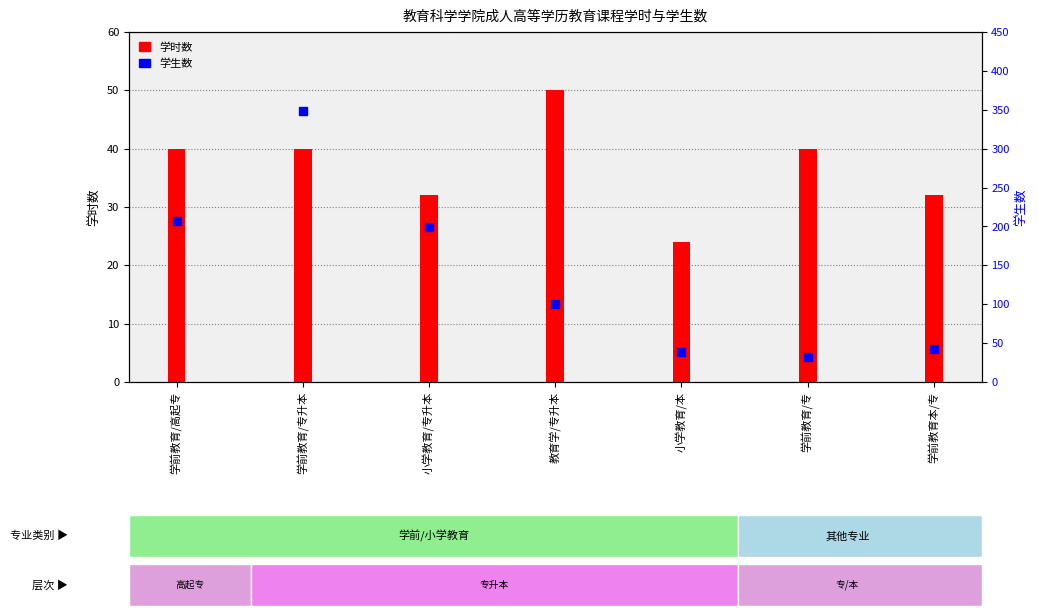

Is the value of 学生数 at 小学教育/本 greater than the value of 学时数 at 学前教育本/专?

Yes